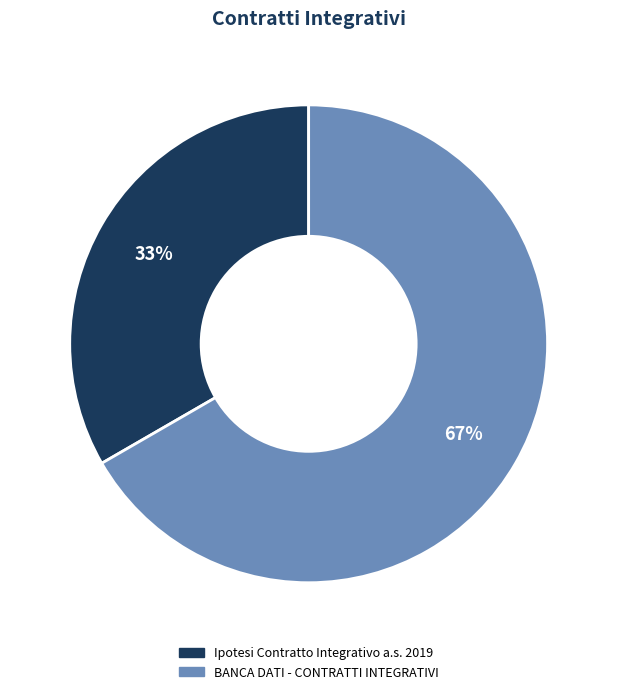

To the nearest percent, what portion does BANCA DATI - CONTRATTI INTEGRATIVI represent?

67%